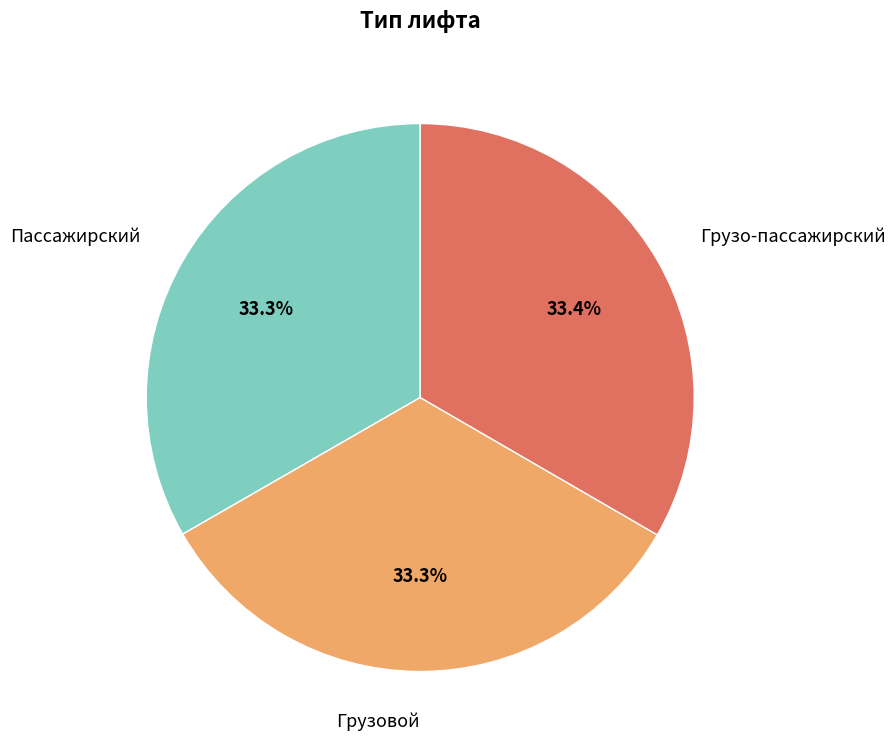

Does any single category account for the majority?

No